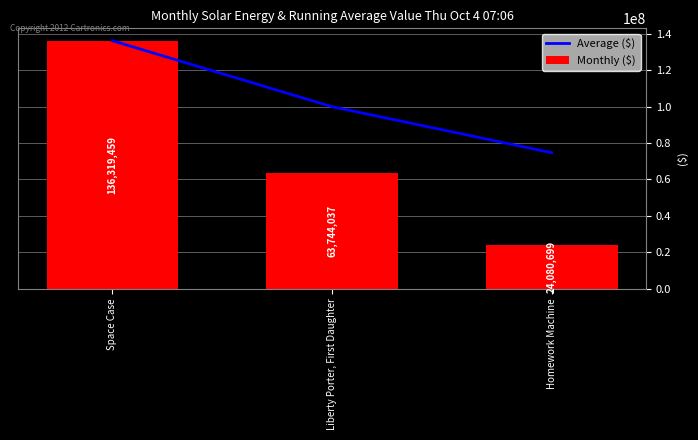

What is the difference between the Monthly ($) values at Homework Machine and Space Case?

112238760